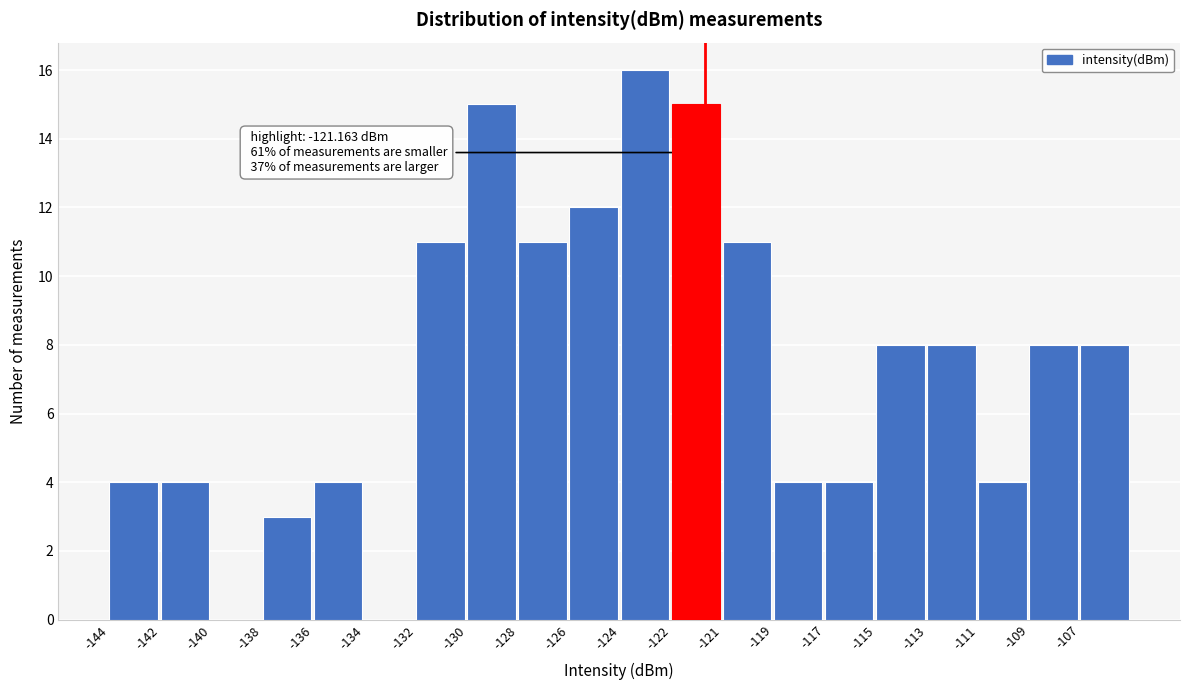

Reading left to right, transcribe all the data shown in this chart.

-144=4	-142=4	-140=0	-138=3	-136=4	-134=0	-132=11	-130=15	-128=11	-126=12	-124=16	-122=15	-121=11	-119=4	-117=4	-115=8	-113=8	-111=4	-109=8	-107=8